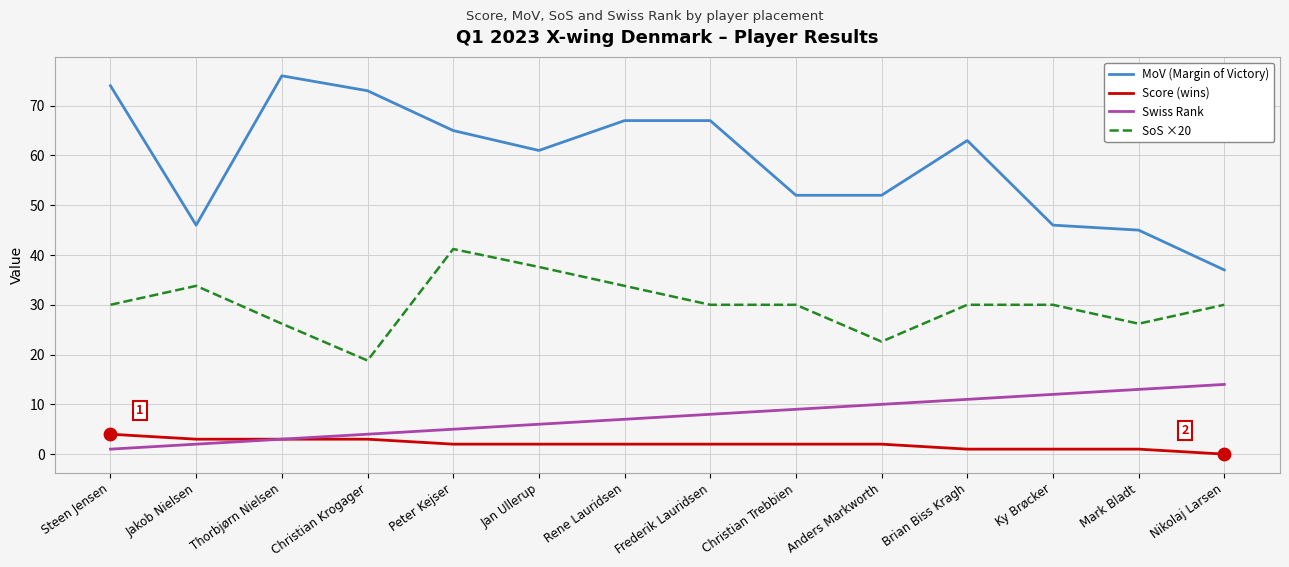

Which series has the largest total across all categories?

MoV (Margin of Victory)